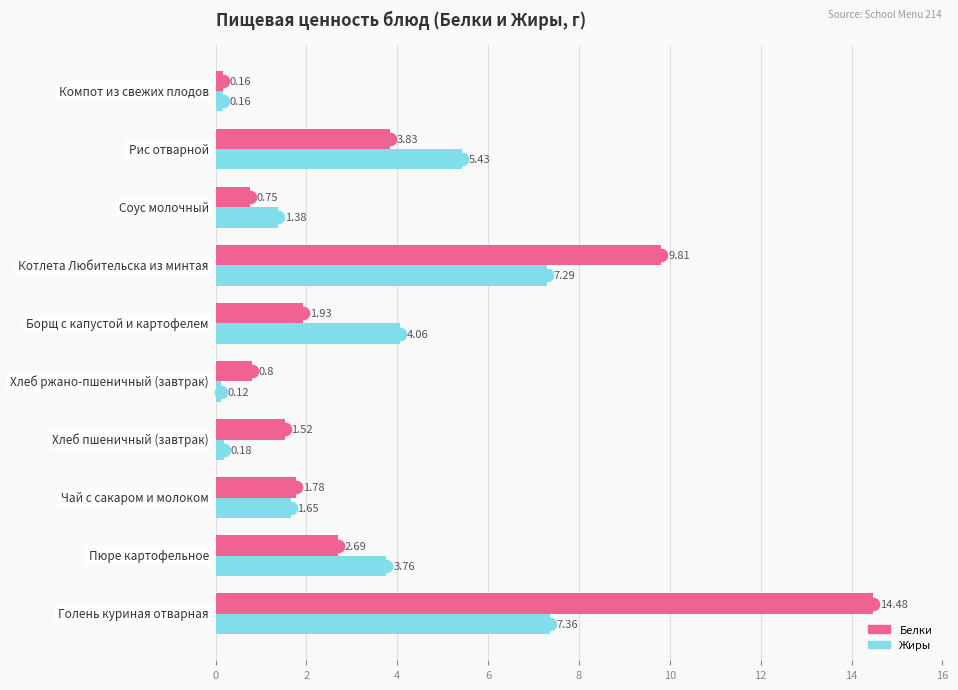

What is the sum of all Жиры values?

31.4